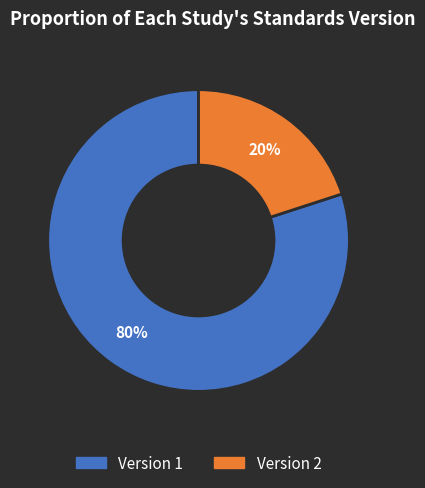

To the nearest percent, what is the average slice percentage?

50%